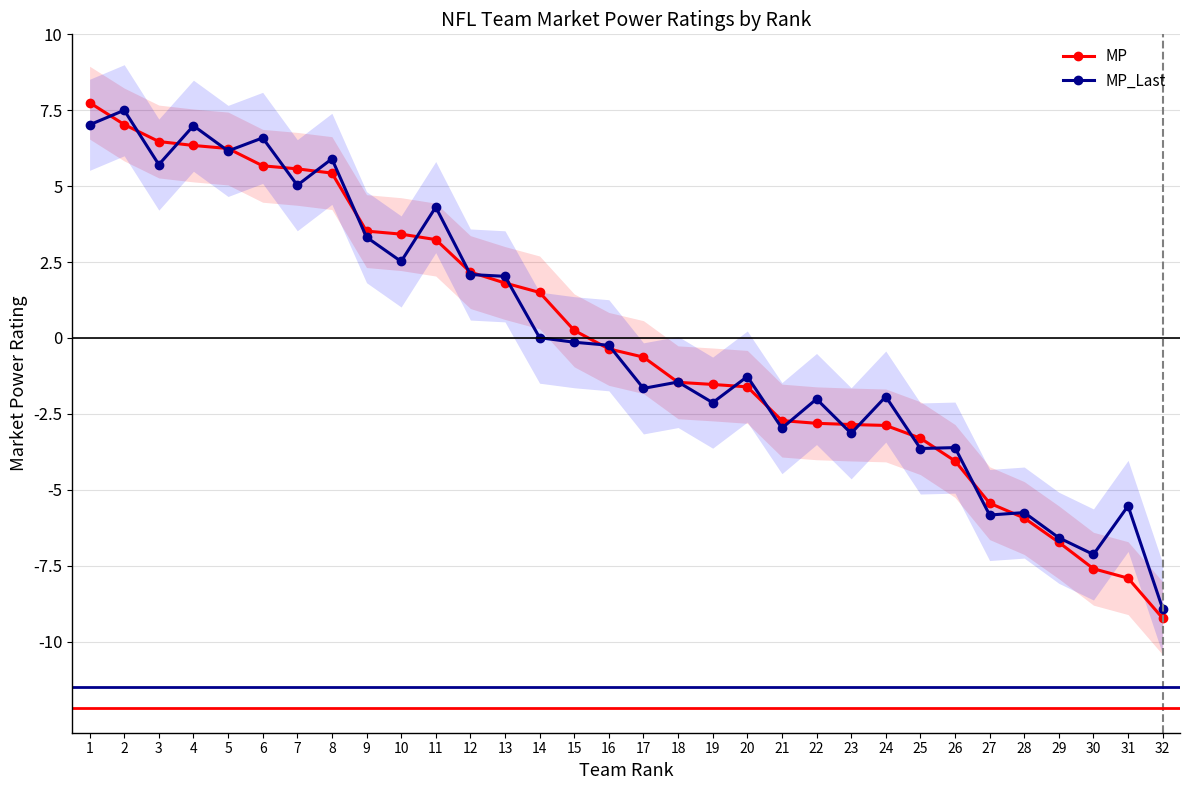

Reading left to right, transcribe all the data shown in this chart.

MP: 7.8	7.0	6.5	6.3	6.2	5.7	5.6	5.4	3.5	3.4	3.2	2.2	1.8	1.5	0.2	-0.4	-0.6	-1.5	-1.5	-1.6	-2.7	-2.8	-2.9	-2.9	-3.3	-4.0	-5.4	-5.9	-6.7	-7.6	-7.9	-9.2
MP_Last: 7.0	7.5	5.7	7.0	6.2	6.6	5.0	5.9	3.3	2.5	4.3	2.1	2.0	0.0	-0.1	-0.2	-1.7	-1.4	-2.1	-1.3	-3.0	-2.0	-3.1	-1.9	-3.6	-3.6	-5.8	-5.8	-6.6	-7.1	-5.5	-8.9